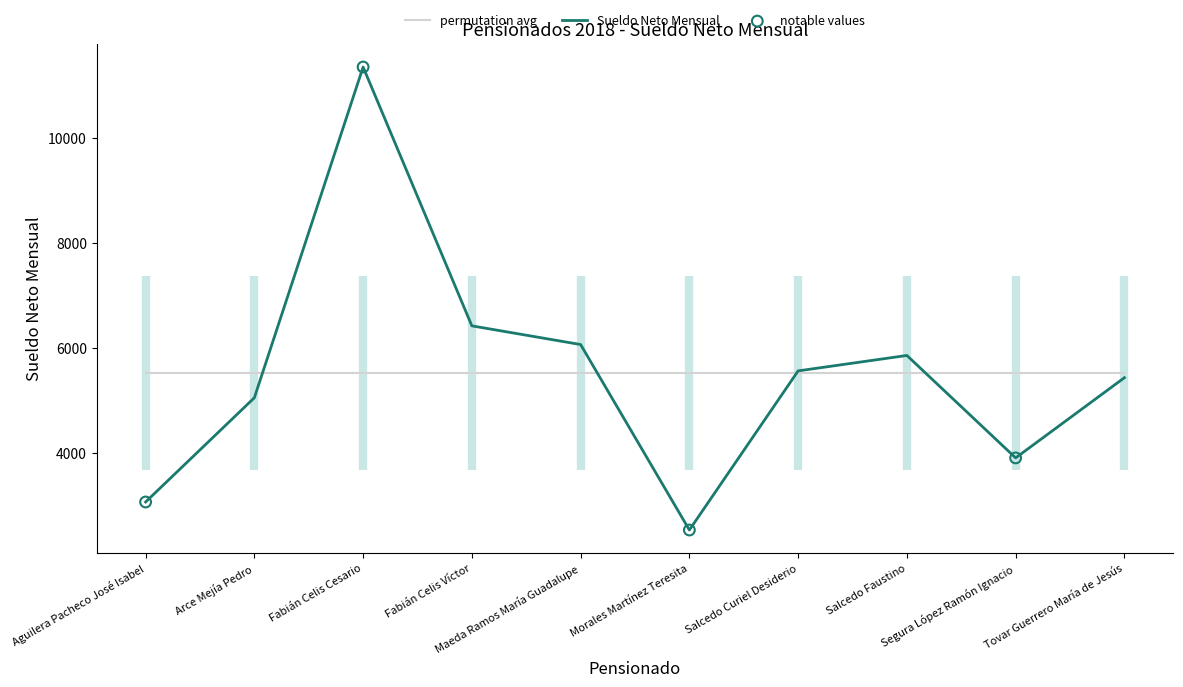

Which has a higher value, Fabián Celis Cesario or Morales Martínez Teresita?

Fabián Celis Cesario